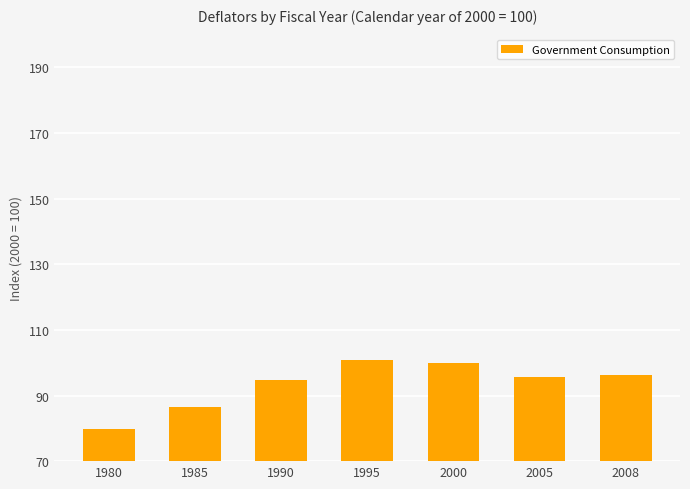

What is the maximum value shown in the chart?

100.8